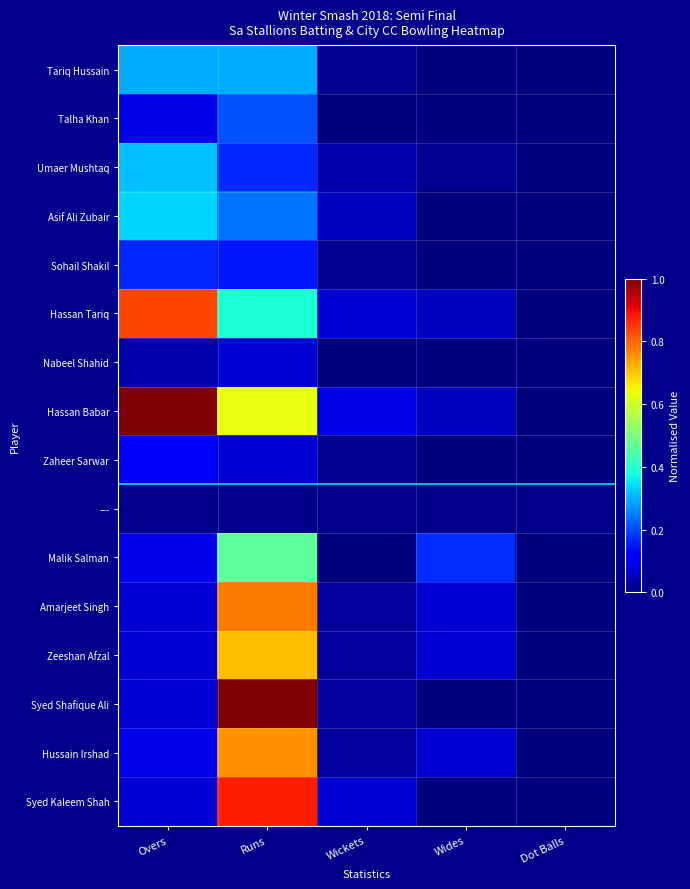

The Hussain Irshad series shows 0.1 at Wides. True or false?

True